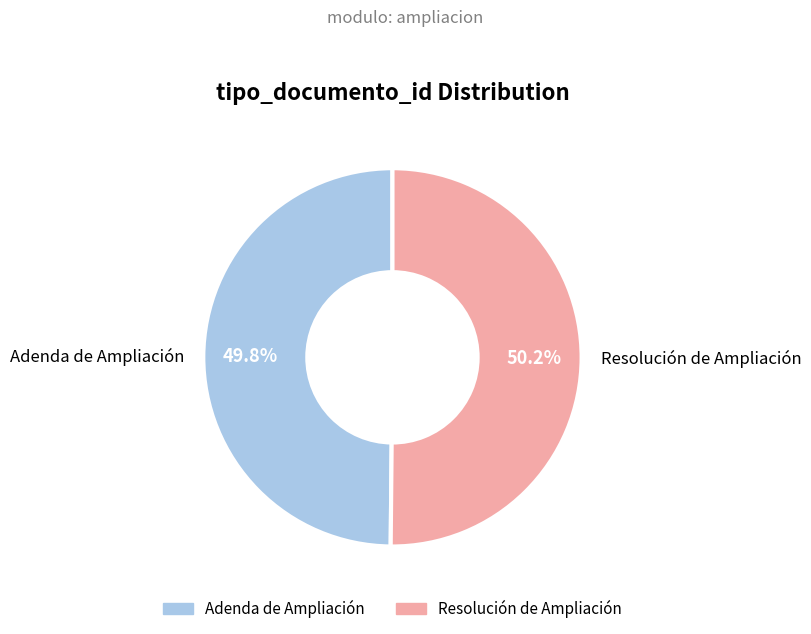

Is it true that Adenda de Ampliación is 58% of the pie?

False